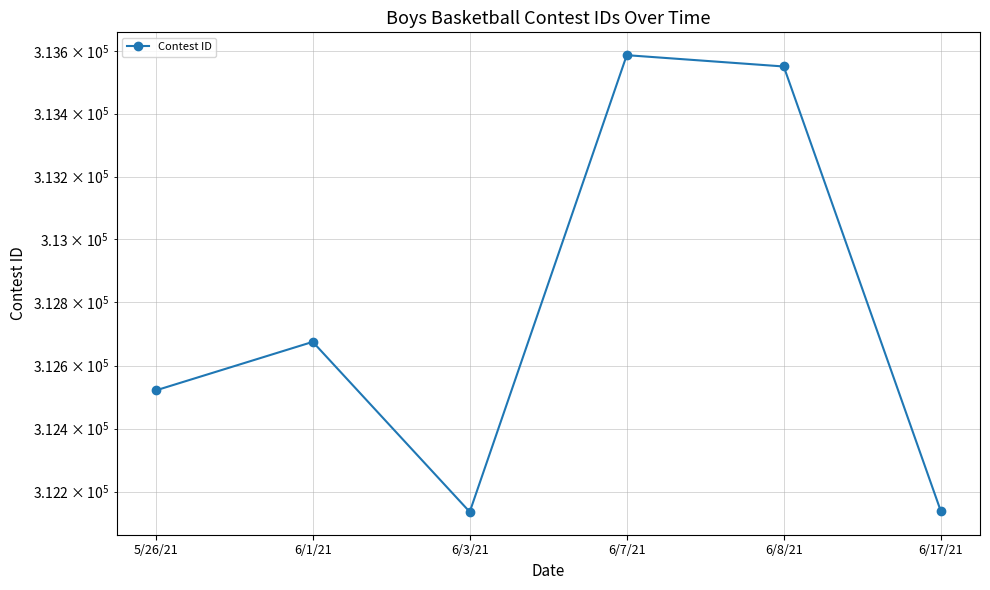

What is the average value?

312768